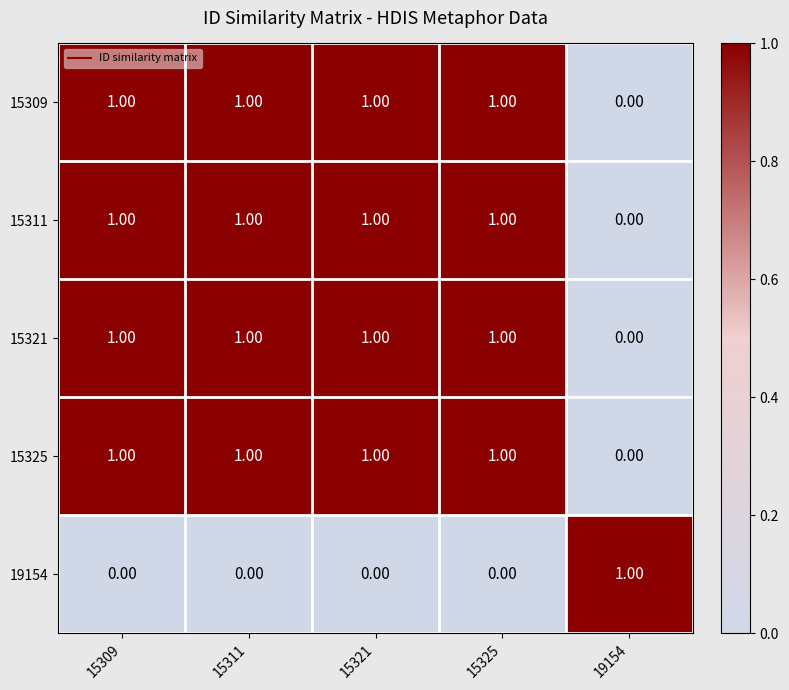

What is the total value across all series at 15325?

4